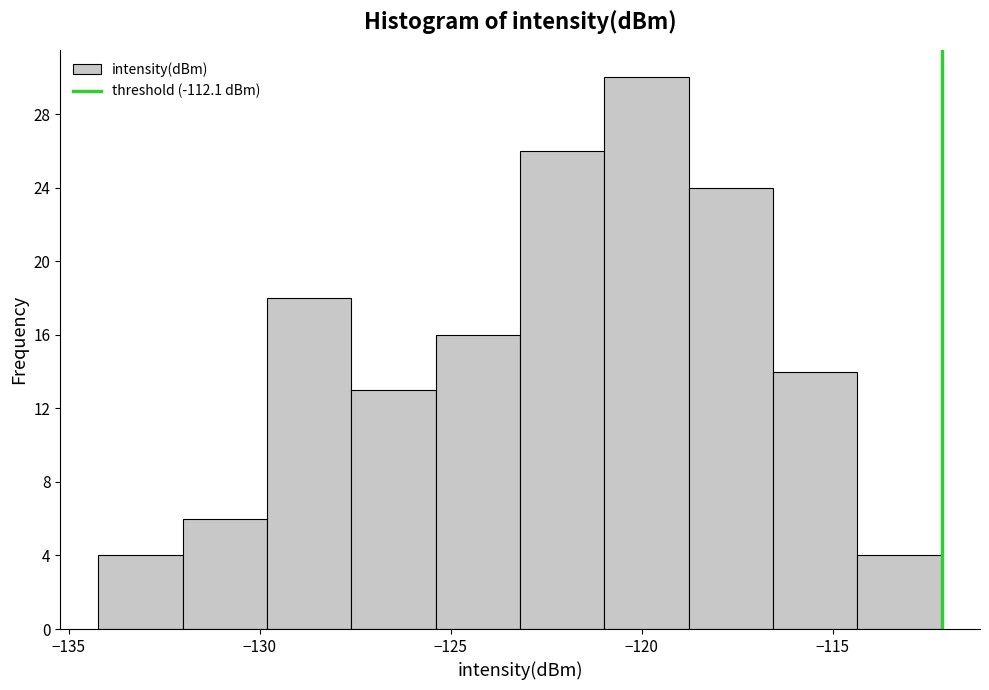

Reading left to right, transcribe this chart: for each bar, give the range it covers on the x-axis and its height. Neither the bar edges nor the heights are printed on the chart, so give them approximately, as read against the axes.

-134.0 to -132.0: 4
-132.0 to -130.0: 6
-130.0 to -127.5: 18
-127.5 to -125.5: 13
-125.5 to -123.0: 16
-123.0 to -121.0: 26
-121.0 to -119.0: 30
-119.0 to -116.5: 24
-116.5 to -114.5: 14
-114.5 to -112.0: 4